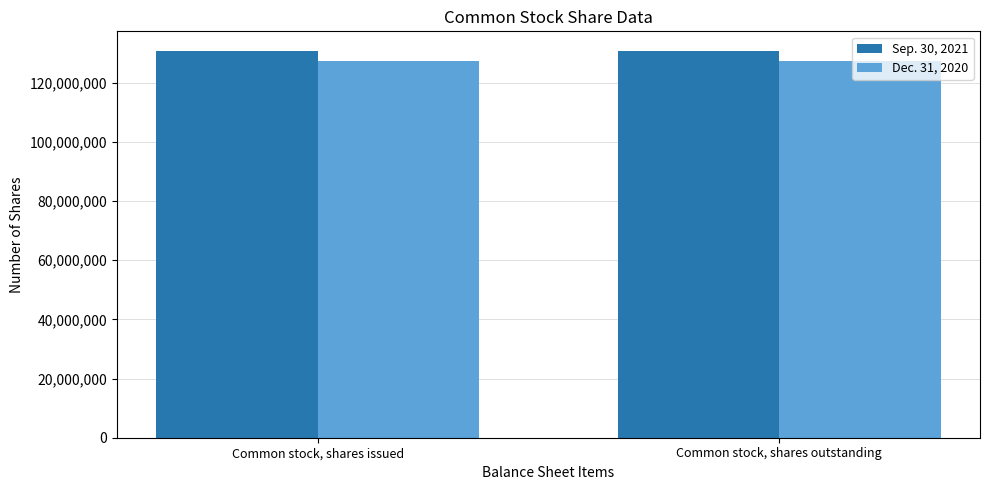

What is the total value across all series at Common stock, shares issued?

258242862